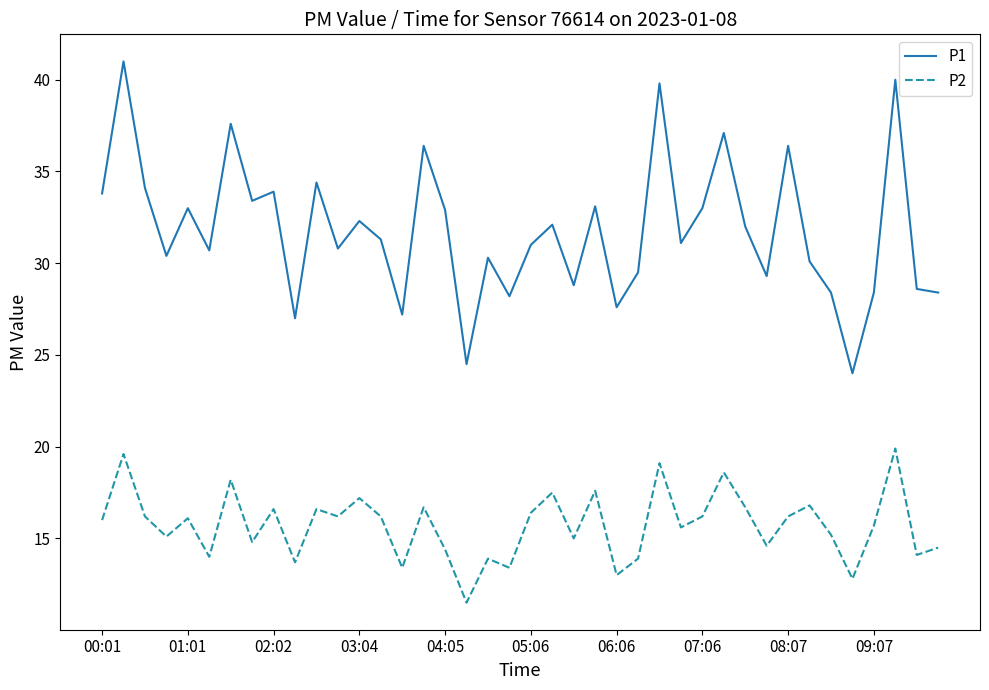

What is the maximum value shown in the chart?

41.0